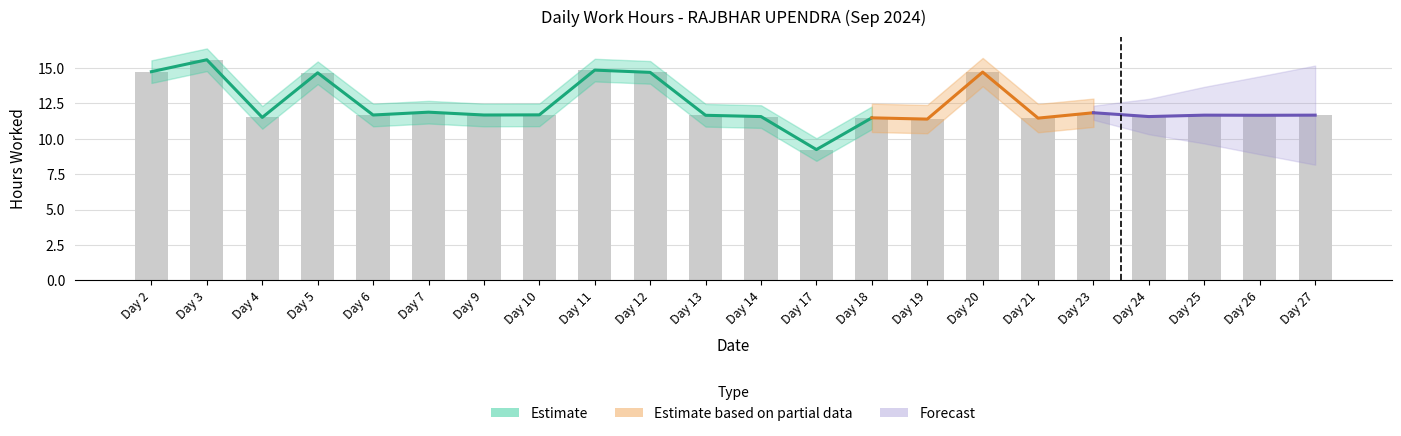

Where is the data nearest to the value 12?

Day 7